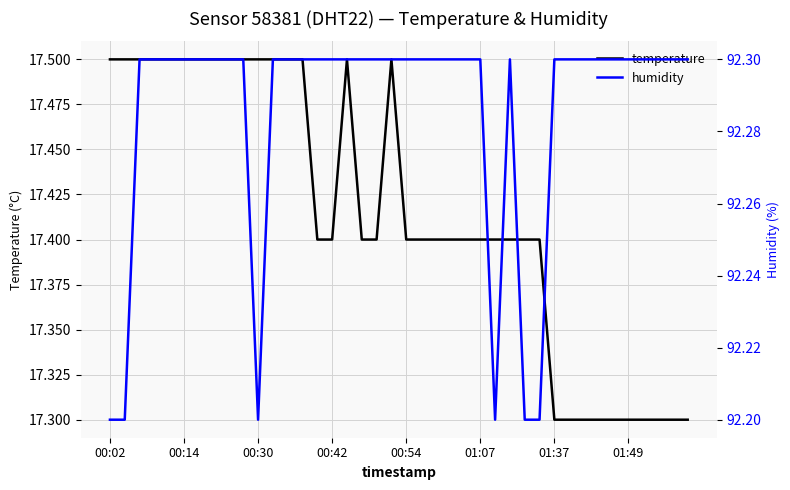

Is this an area chart (filled region under the line)?

No